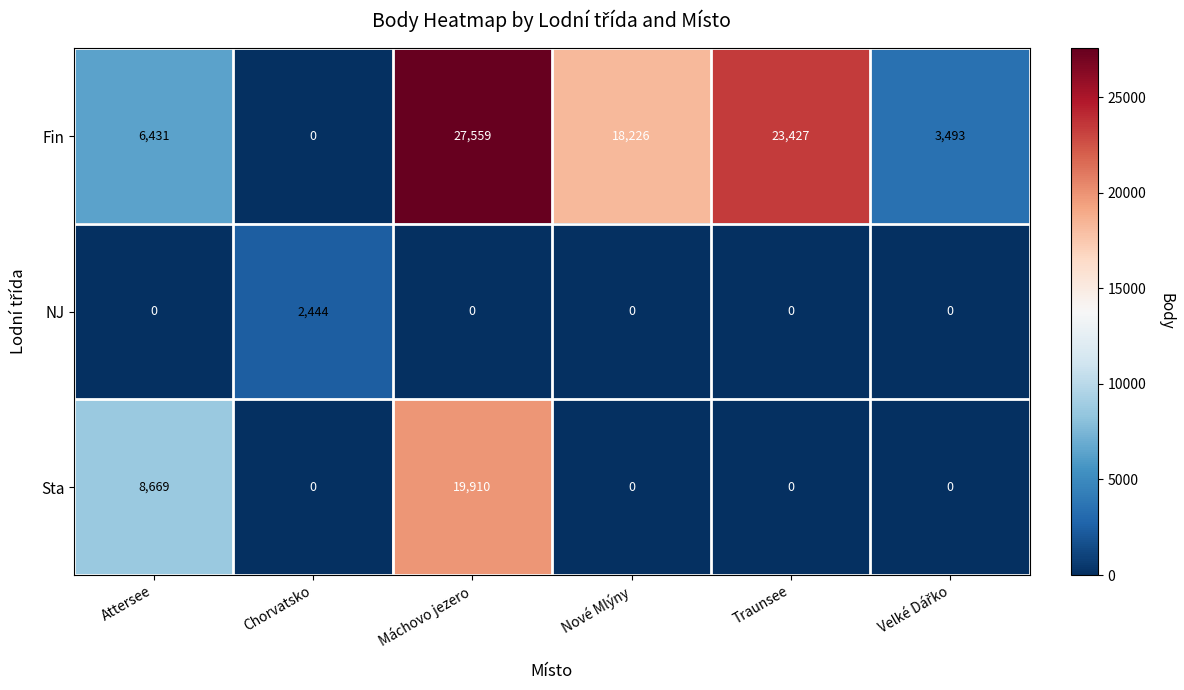

Is it true that Sta equals -6734 at Chorvatsko?

False